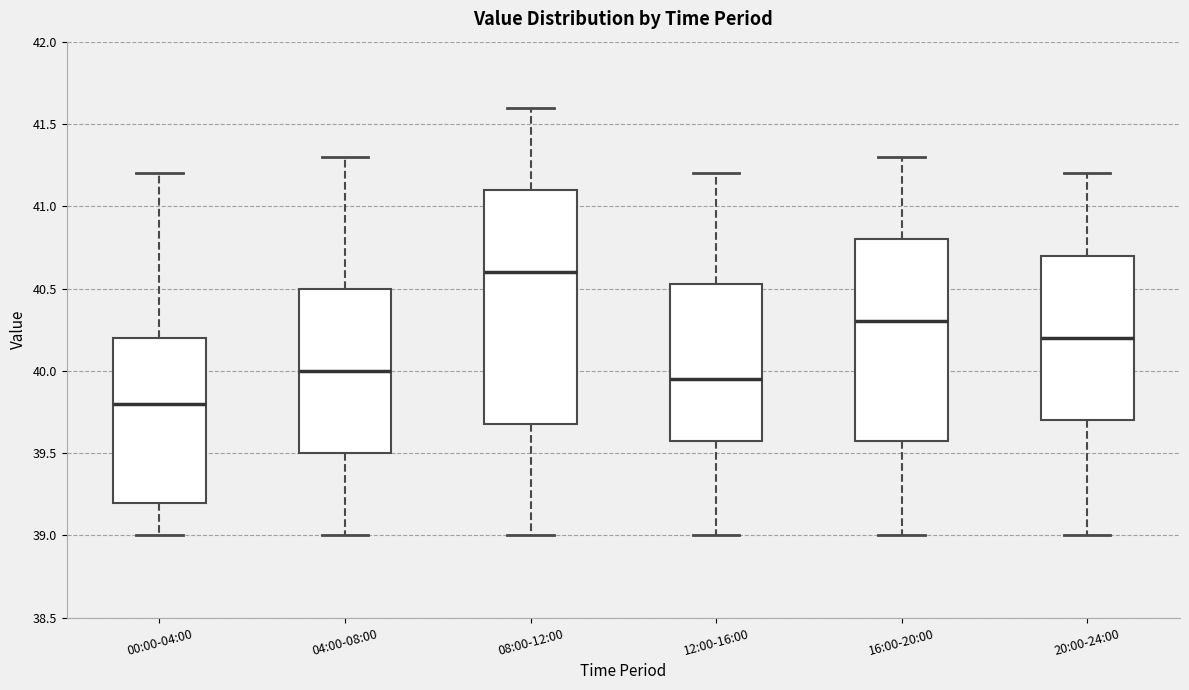

Where does the upper whisker of the box for 16:00-20:00 end on the y-axis? The values are not printed on the chart, so give them approximately, as read against the axis.

41.30